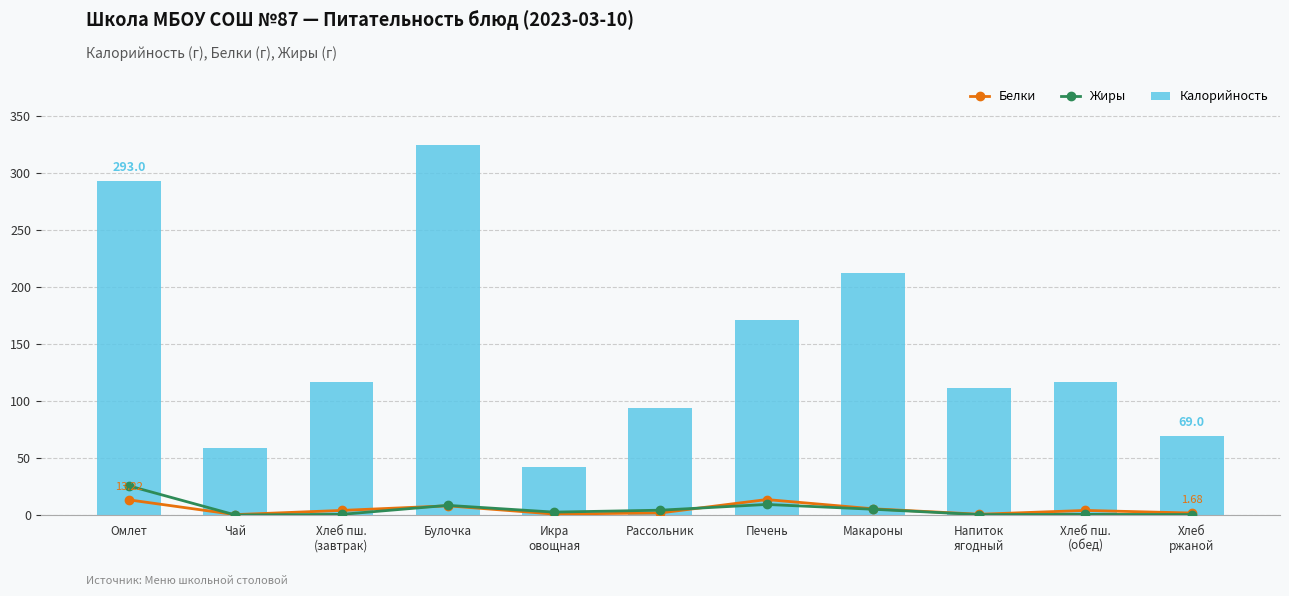

Rank the categories by Жиры value from highest to lowest.

Омлет, Печень, Булочка, Макароны, Рассольник, Икра
овощная, Хлеб пш.
(завтрак), Хлеб пш.
(обед), Хлеб
ржаной, Напиток
ягодный, Чай